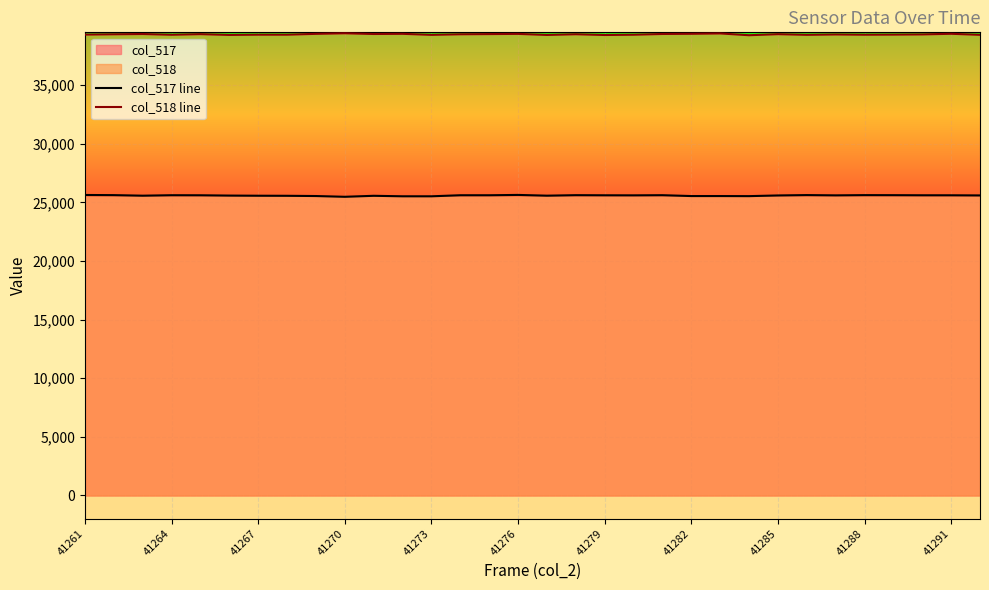

Which series has the largest range (max minus min)?

col_518 line